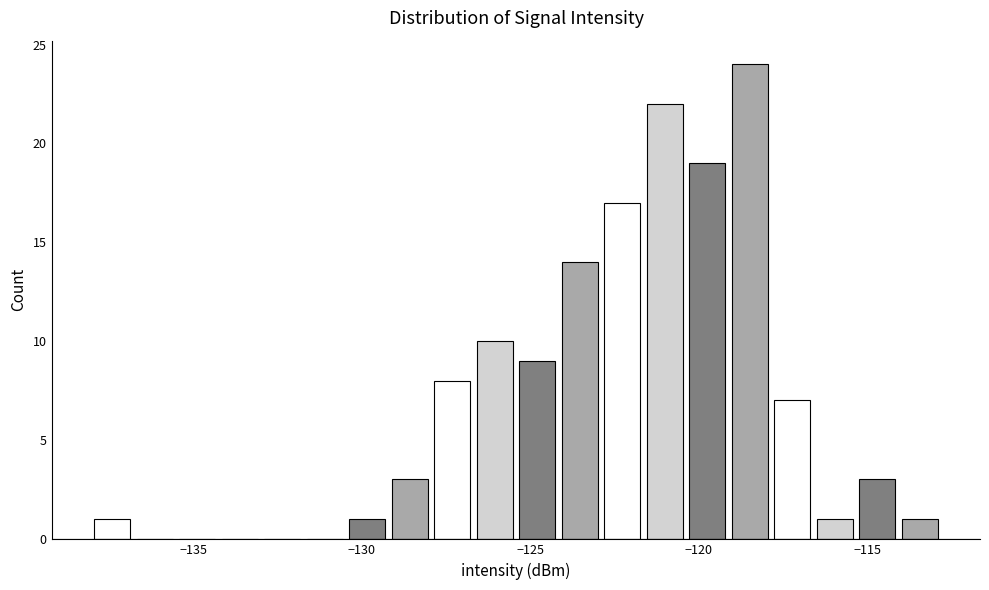

Around what value on the x-axis is the tallest bar? Give the approximate position of its centre, as read against the axis.

-118.5